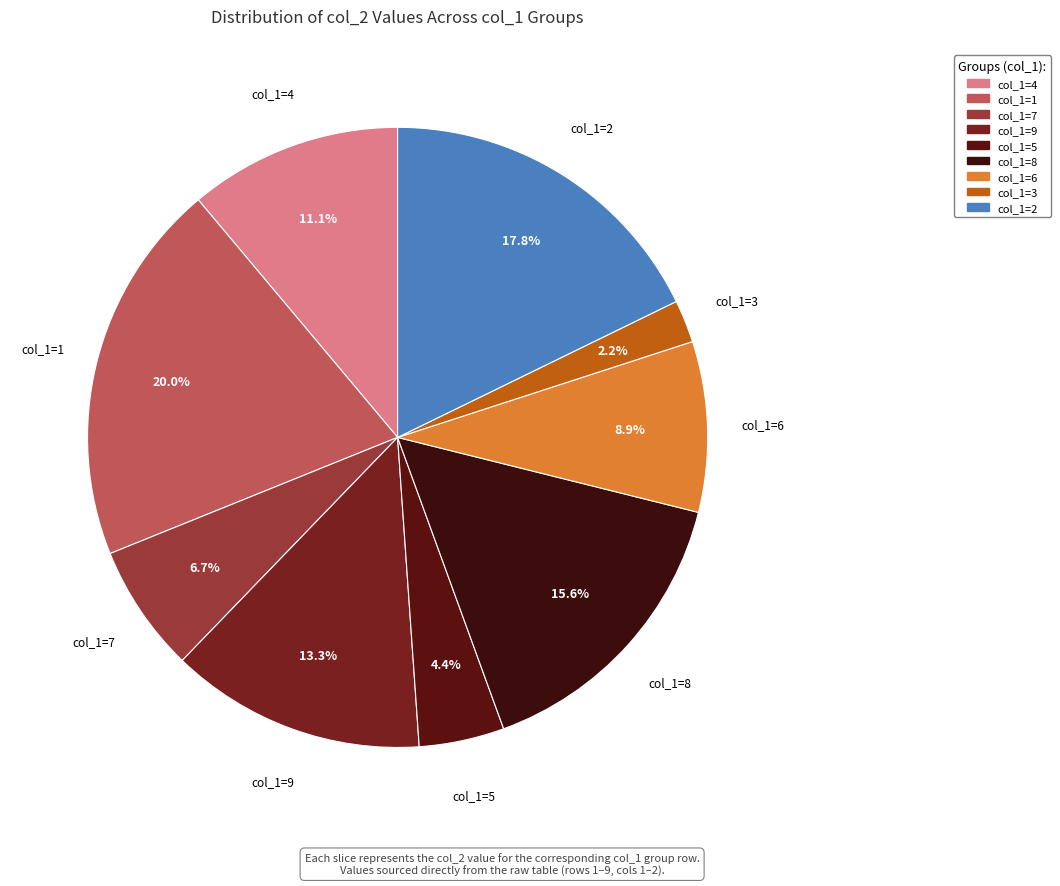

How many slices are in this pie chart?

9